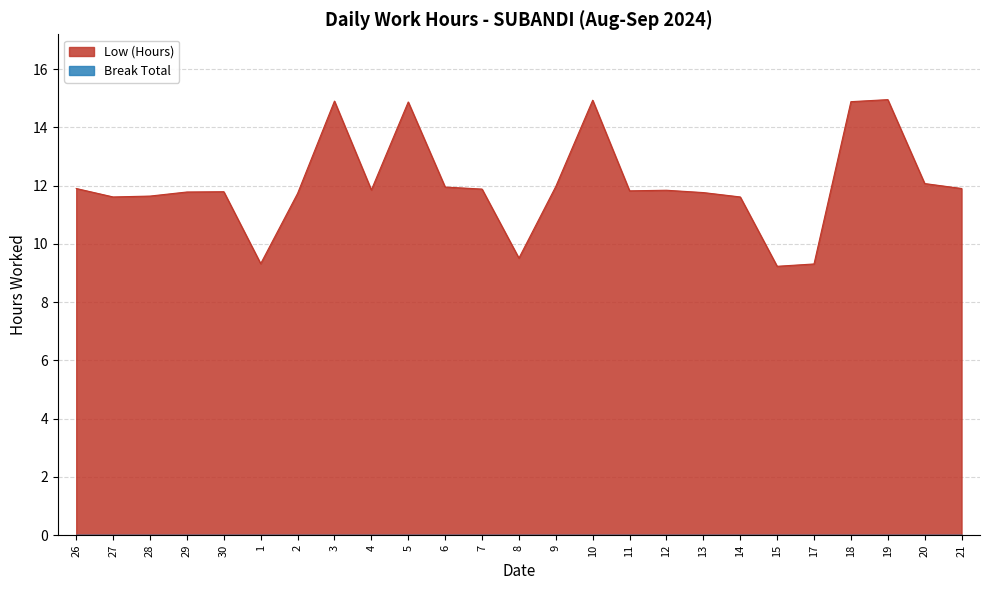

At which category does the chart reach its minimum across all series?

15